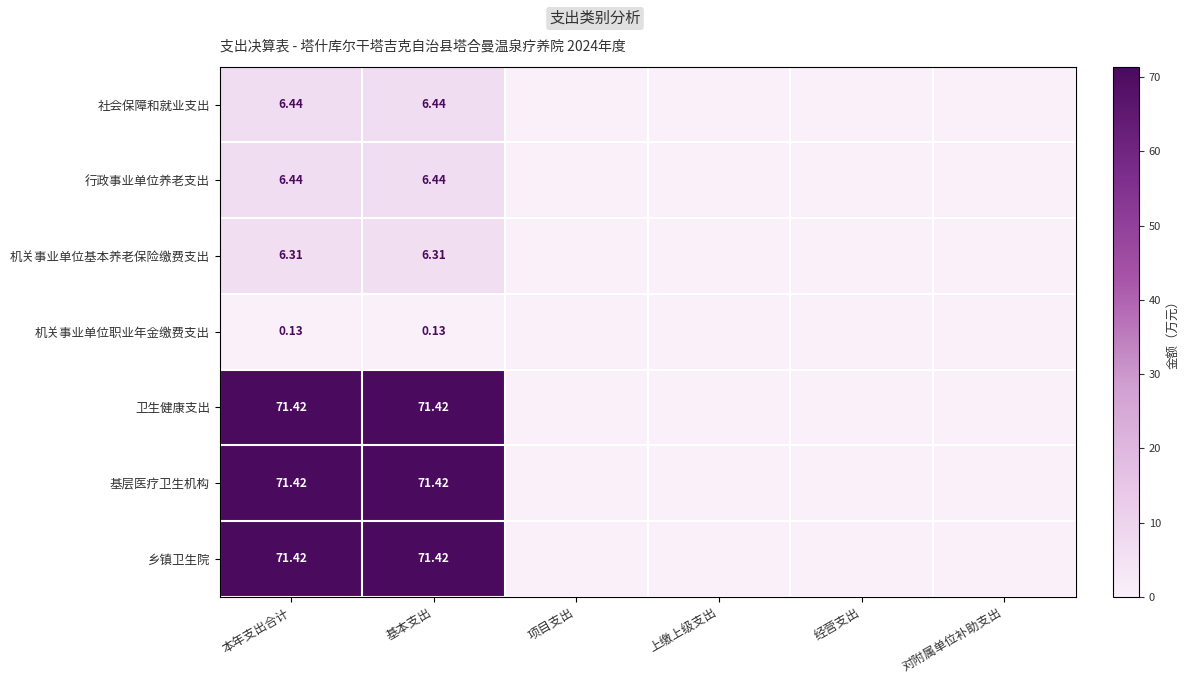

True or false: 社会保障和就业支出 has a value of -3.0 at 项目支出.

False